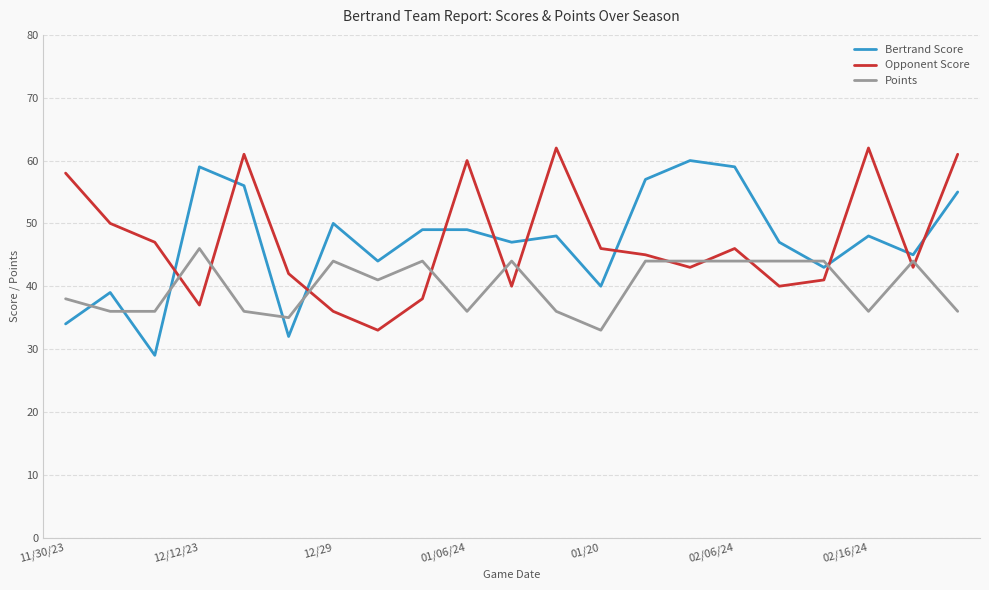

What is the maximum value for Opponent Score?

62